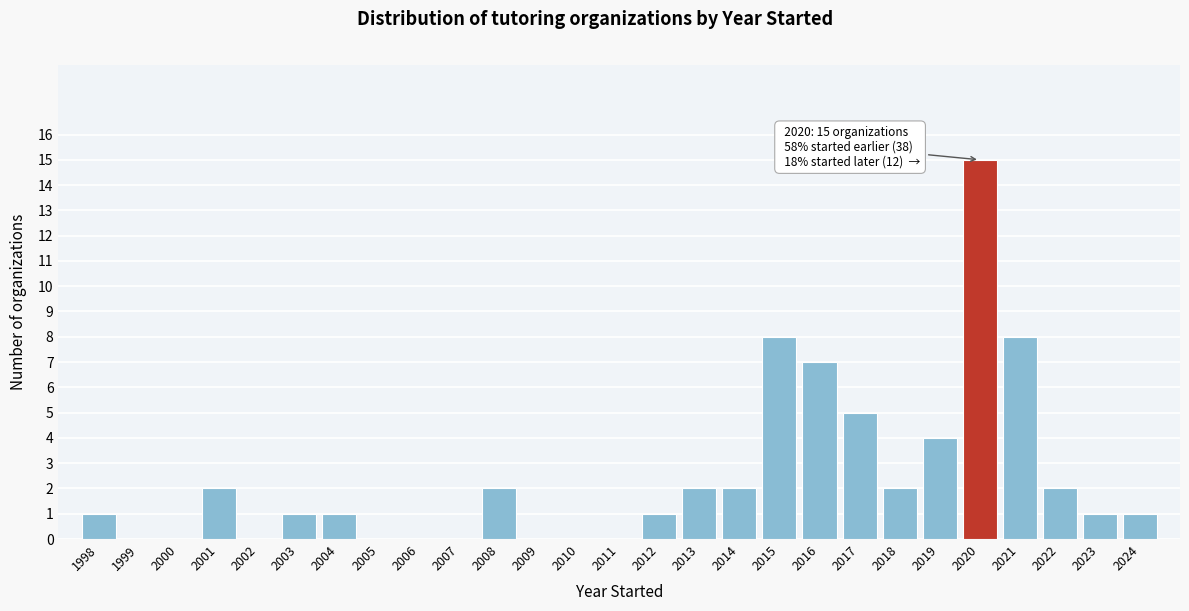

Reading right to left, transcribe all the data shown in this chart.

2024=1	2023=1	2022=2	2021=8	2020=15	2019=4	2018=2	2017=5	2016=7	2015=8	2014=2	2013=2	2012=1	2011=0	2010=0	2009=0	2008=2	2007=0	2006=0	2005=0	2004=1	2003=1	2002=0	2001=2	2000=0	1999=0	1998=1